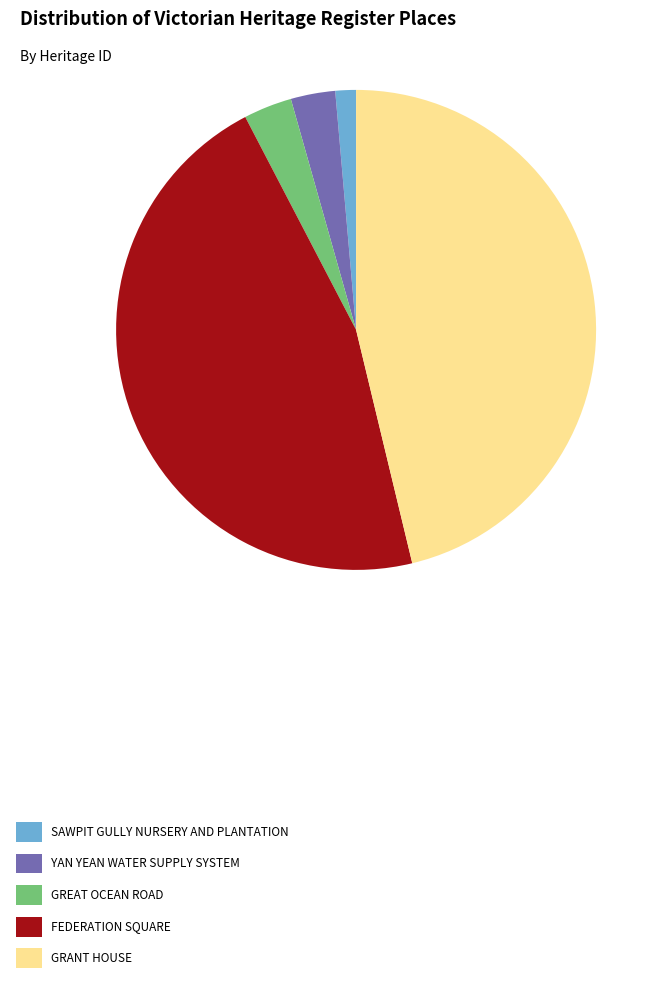

Is it true that GRANT HOUSE is 46% of the pie?

True